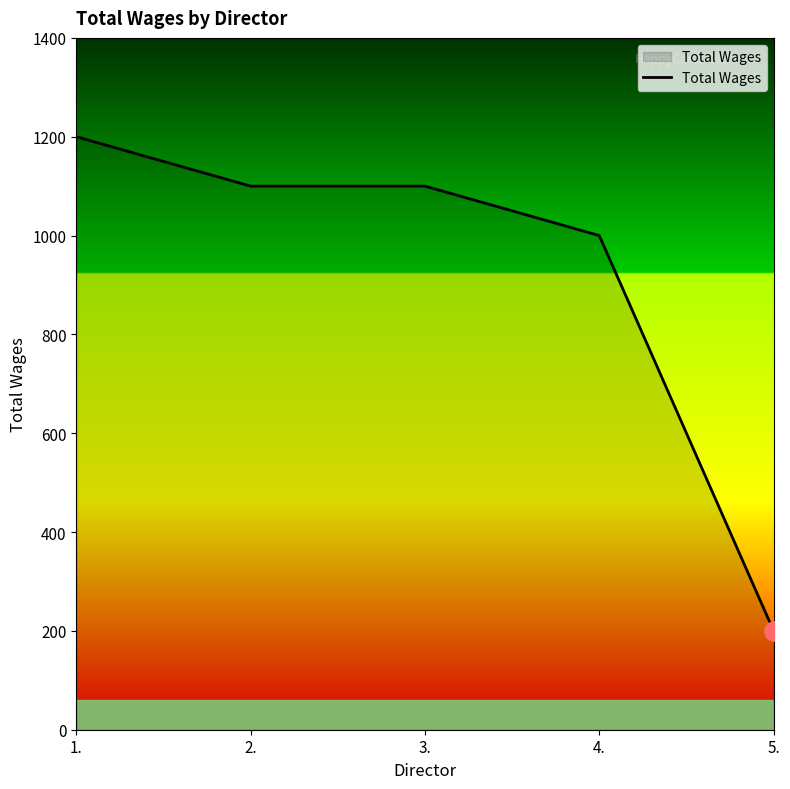

Does the chart have visible grid lines?

No